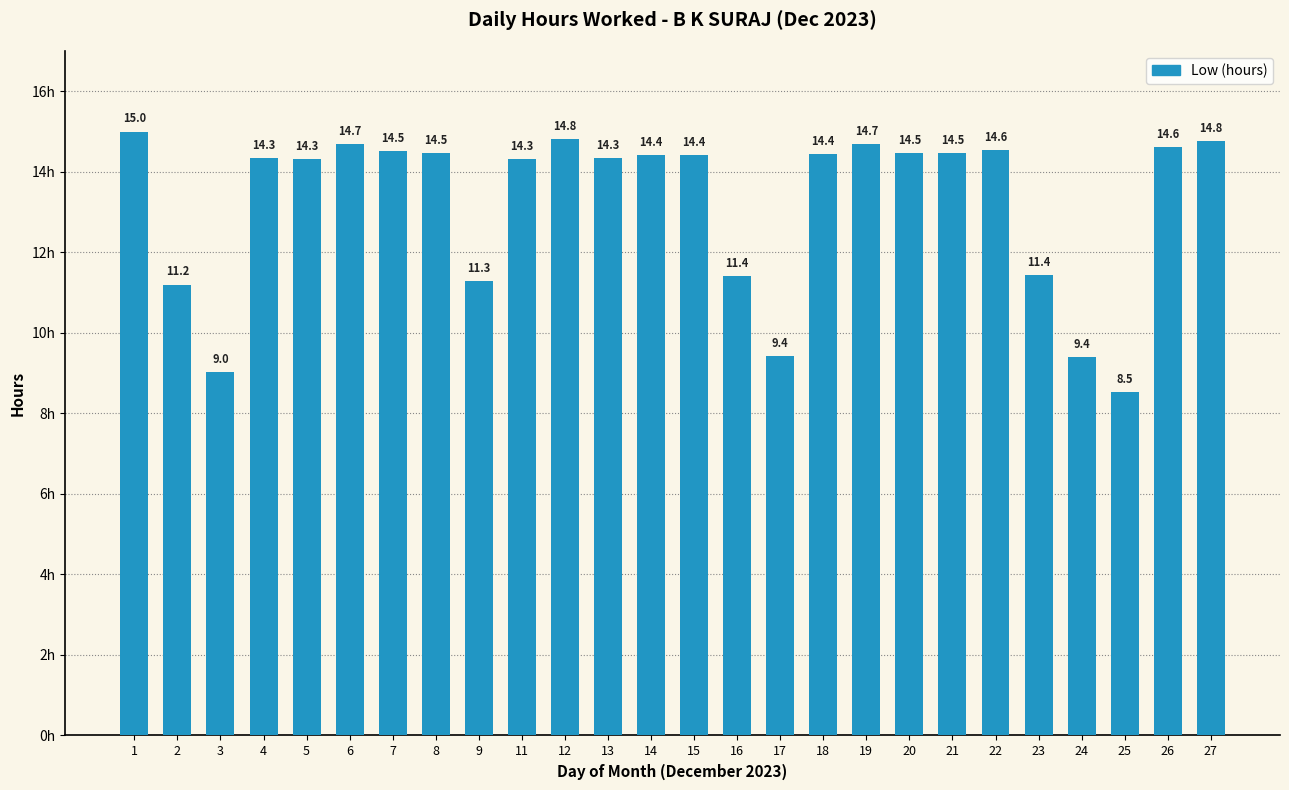

What is the minimum value shown in the chart?

8.5